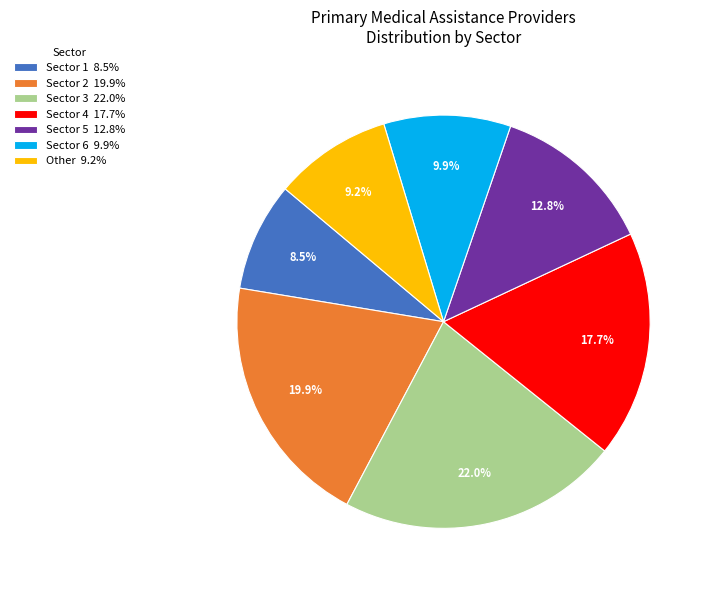

What is the largest slice in the pie chart?

Sector 3 22.0%